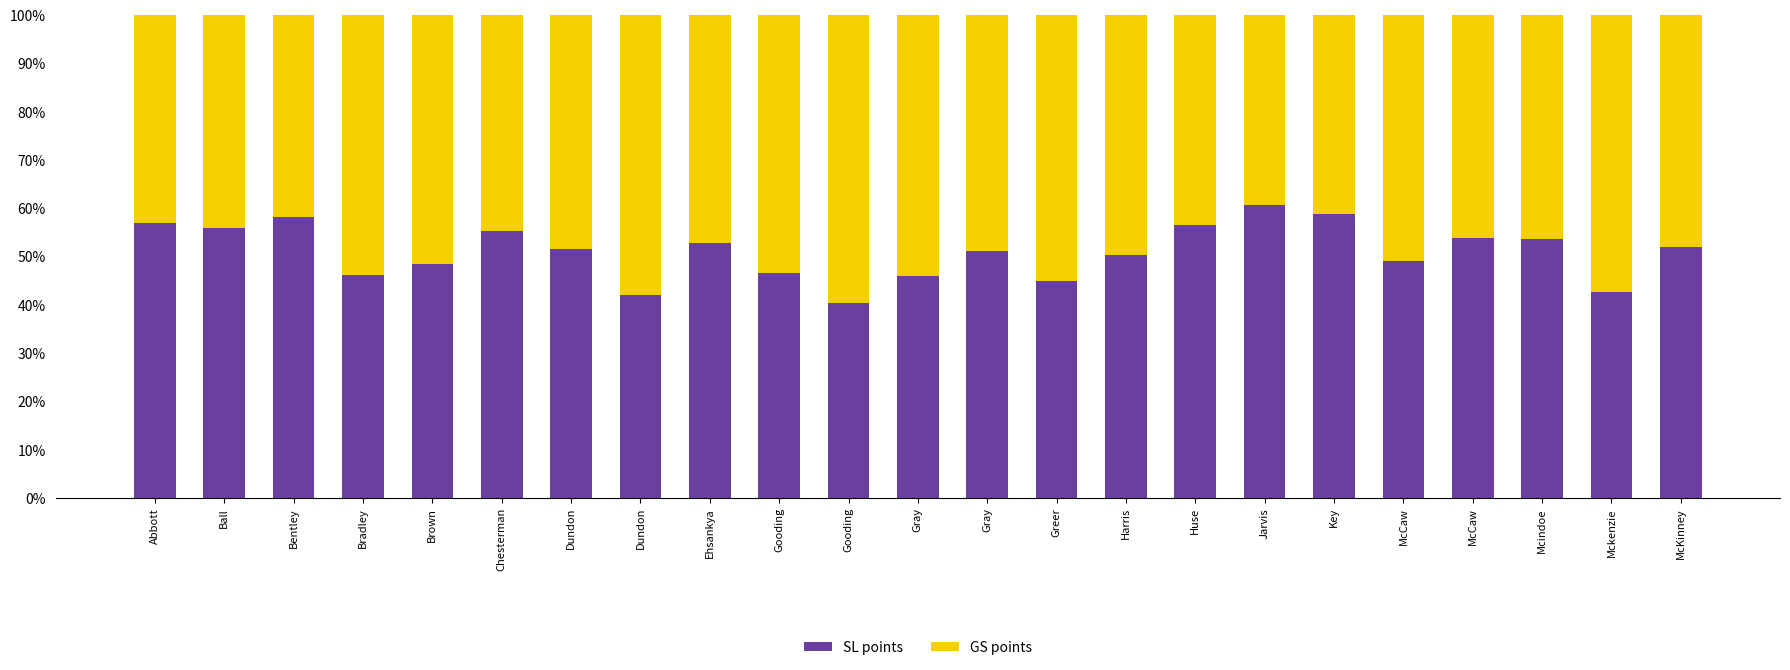

What are all the series names shown in the legend?

SL points, GS points